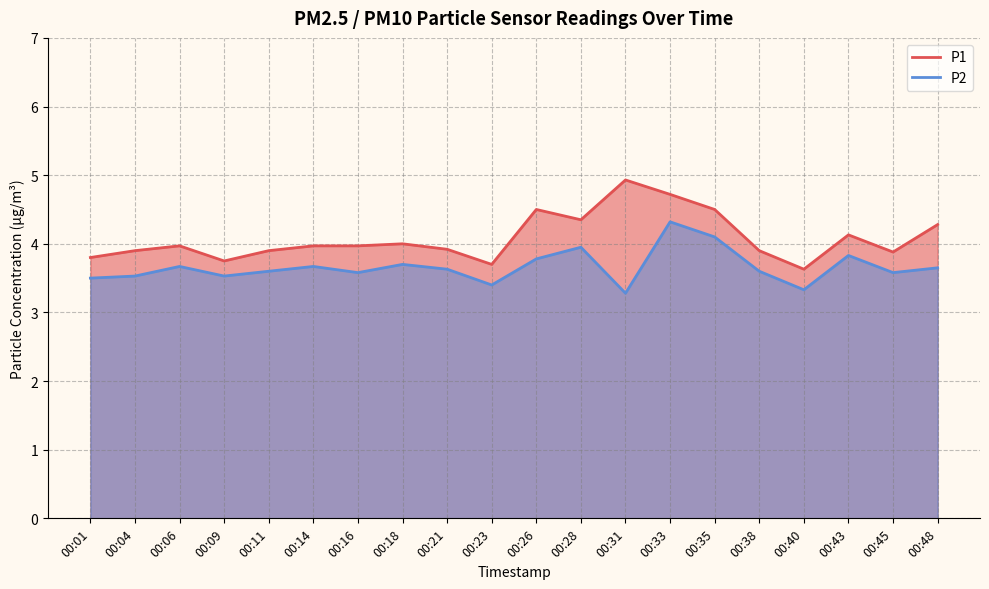

Reading right to left, extract all data points from this chart.

P1: 00:48=4.3	00:45=3.9	00:43=4.1	00:40=3.6	00:38=3.9	00:35=4.5	00:33=4.7	00:31=4.9	00:28=4.3	00:26=4.5	00:23=3.7	00:21=3.9	00:18=4.0	00:16=4.0	00:14=4.0	00:11=3.9	00:09=3.8	00:06=4.0	00:04=3.9	00:01=3.8
P2: 00:48=3.6	00:45=3.6	00:43=3.8	00:40=3.3	00:38=3.6	00:35=4.1	00:33=4.3	00:31=3.3	00:28=4.0	00:26=3.8	00:23=3.4	00:21=3.6	00:18=3.7	00:16=3.6	00:14=3.7	00:11=3.6	00:09=3.5	00:06=3.7	00:04=3.5	00:01=3.5